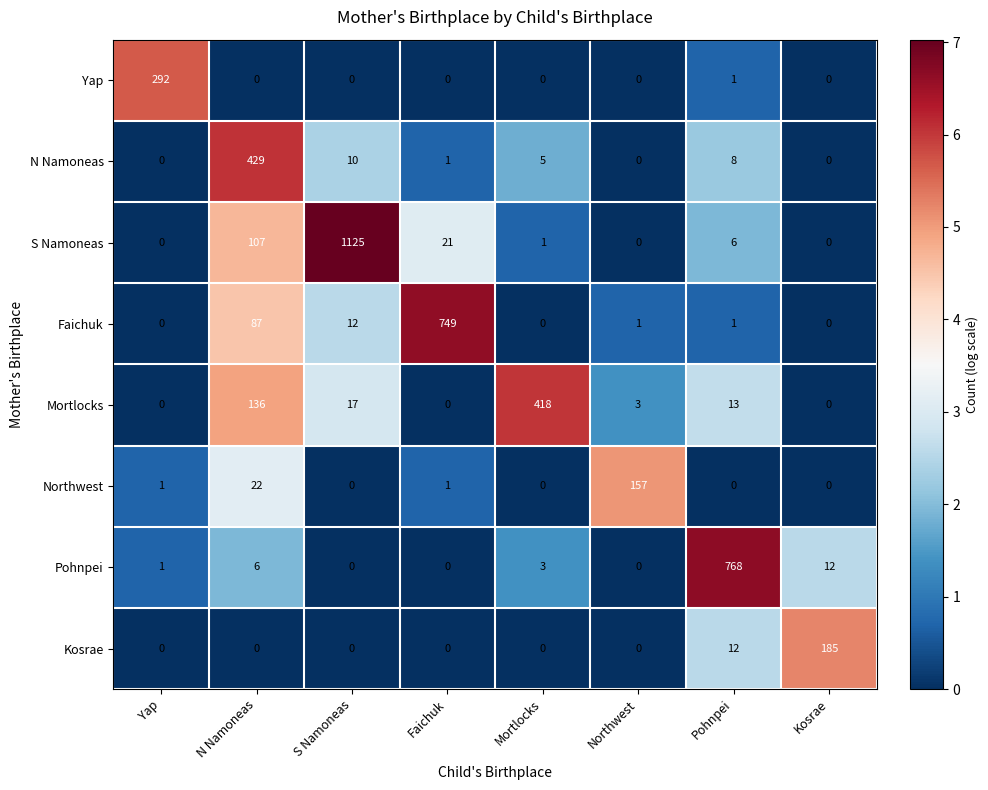

What is the greatest value displayed?

1125